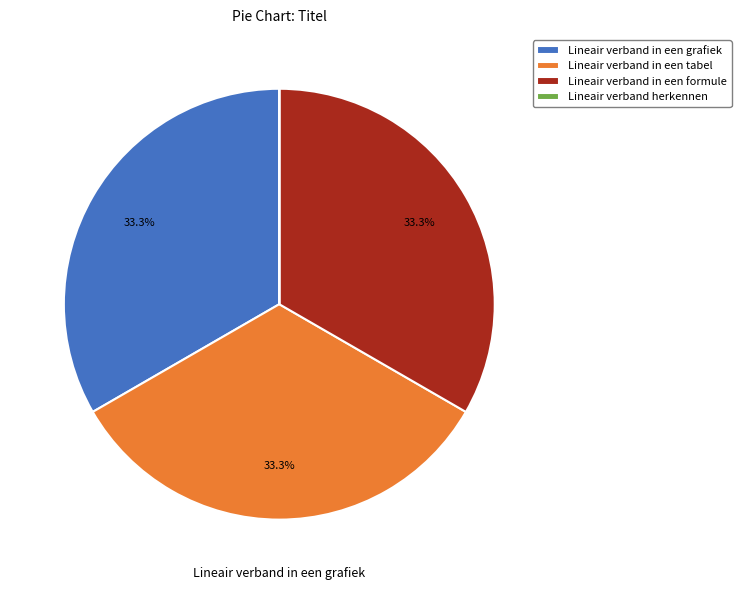

How many slices are in this pie chart?

4